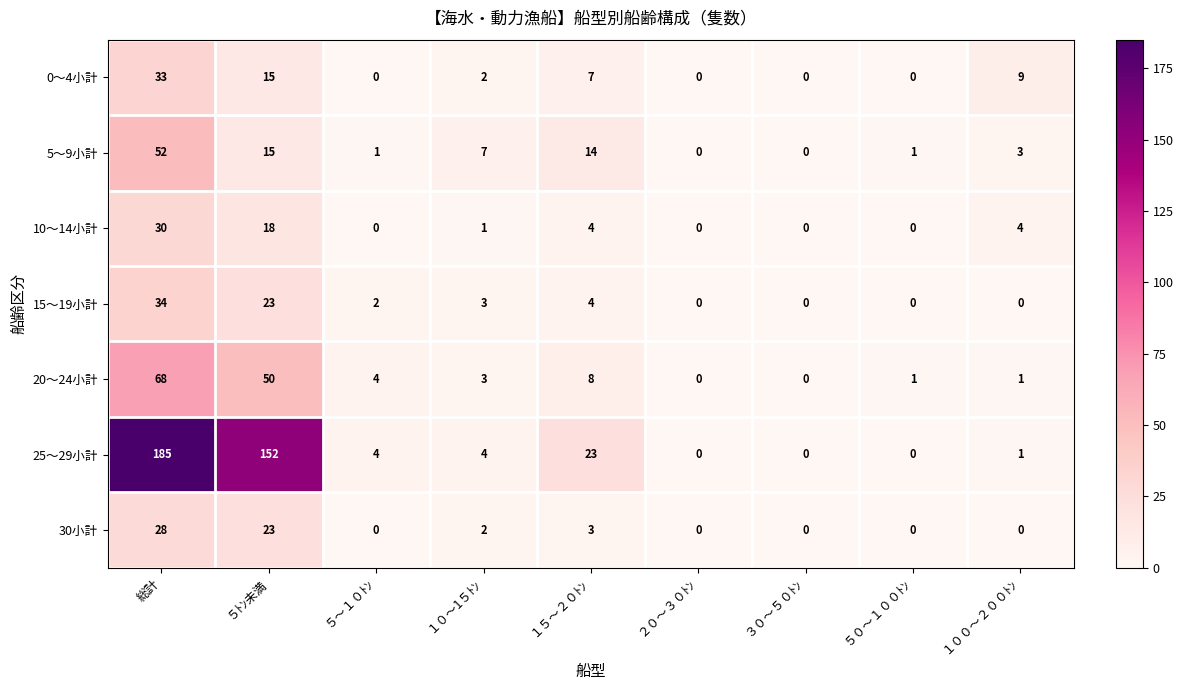

Rank the series by their maximum value, from highest to lowest.

25～29小計, 20～24小計, 5～9小計, 15～19小計, 0～4小計, 10～14小計, 30小計